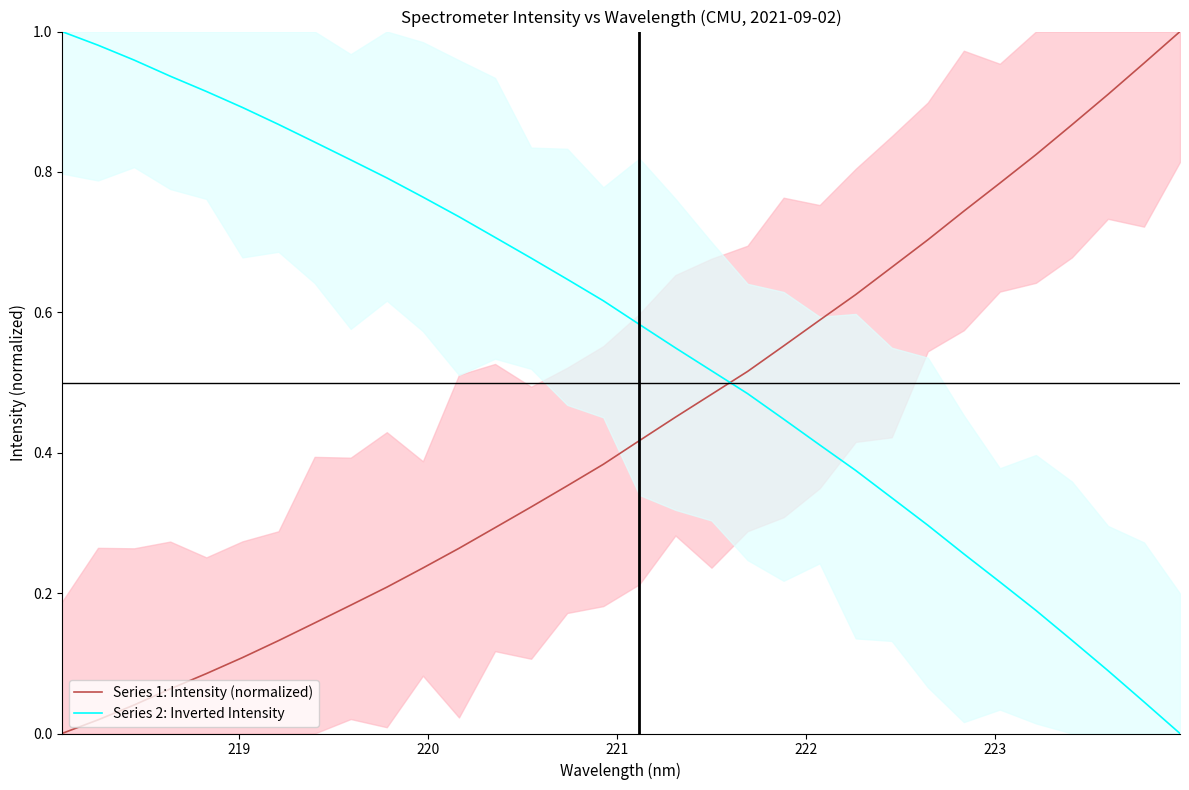

What is the maximum value for Series 2: Inverted Intensity?

1.0